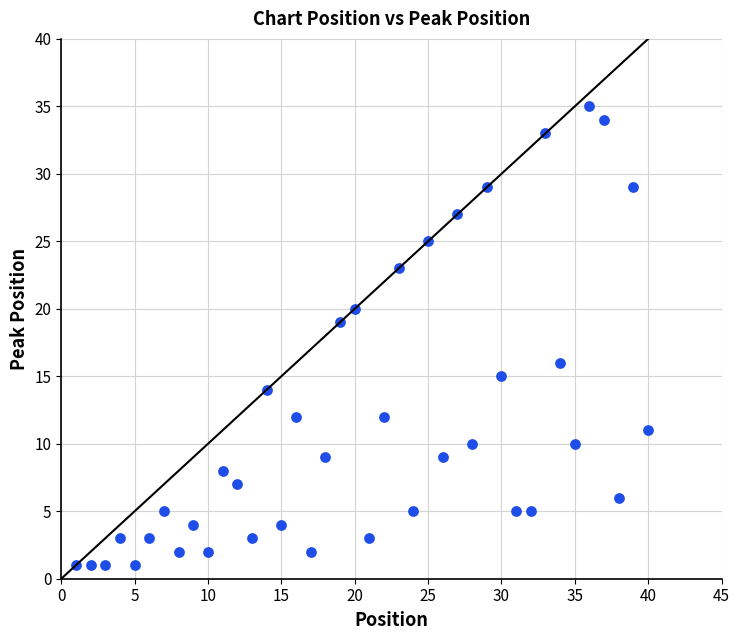

What is the range of X values (max minus min)?

39